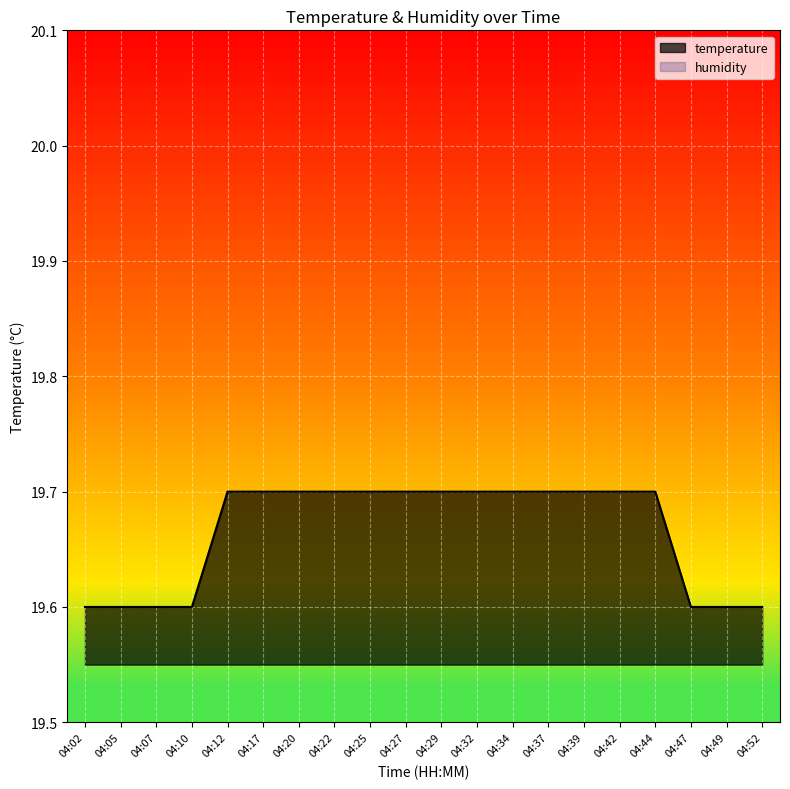

At which category does the chart reach its minimum across all series?

04:02